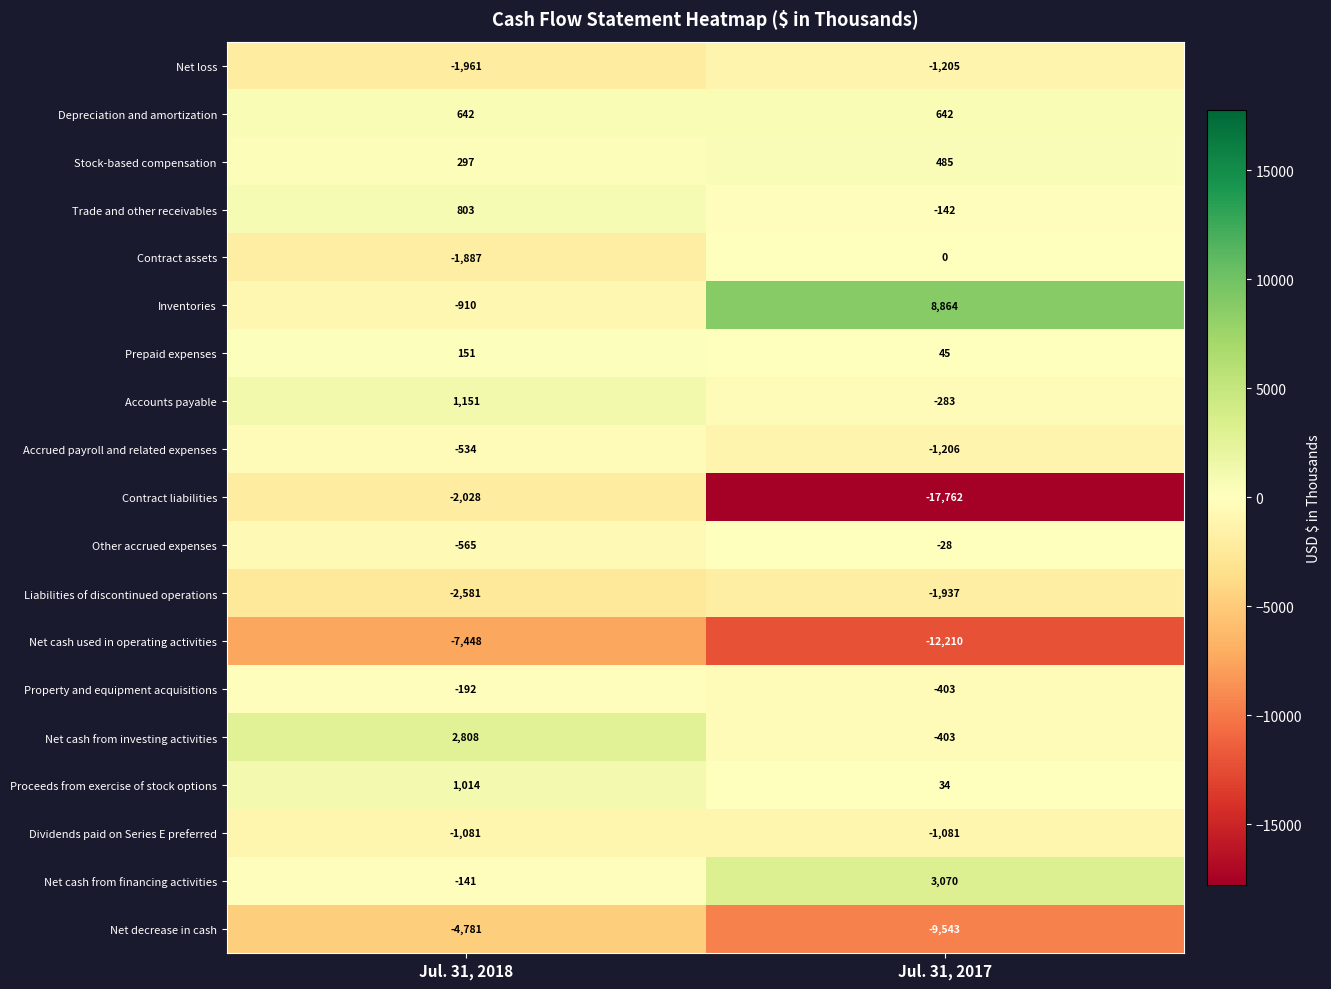

Which series changed the most between Jul. 31, 2018 and Jul. 31, 2017?

Contract liabilities